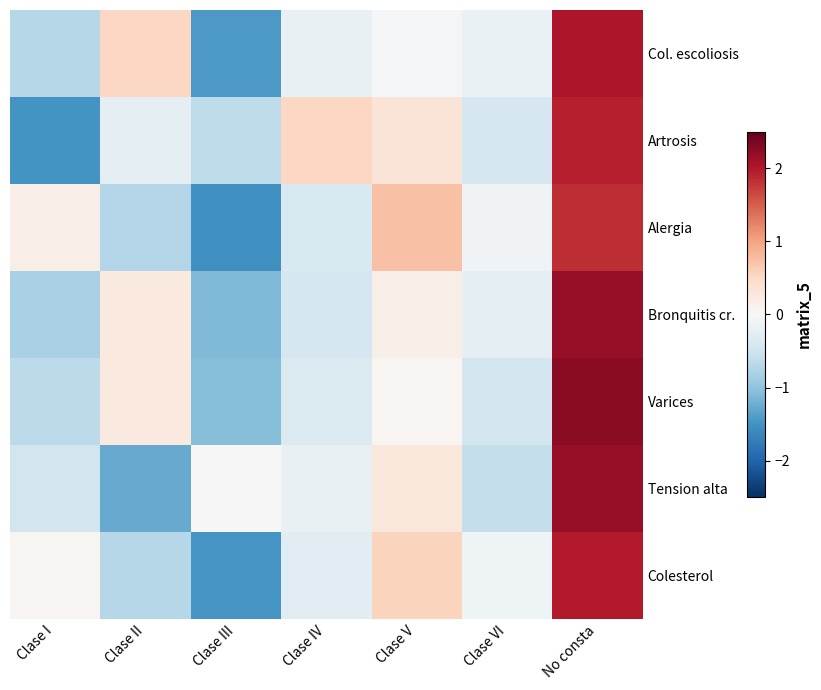

Which category has the highest value across all series?

No consta